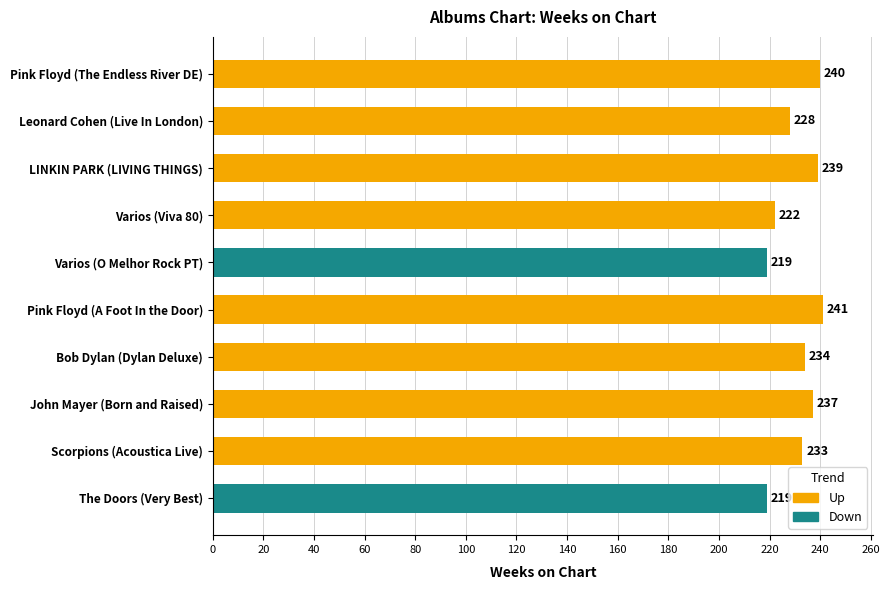

What is the label of the 10th bar from the top?

The Doors (Very Best)